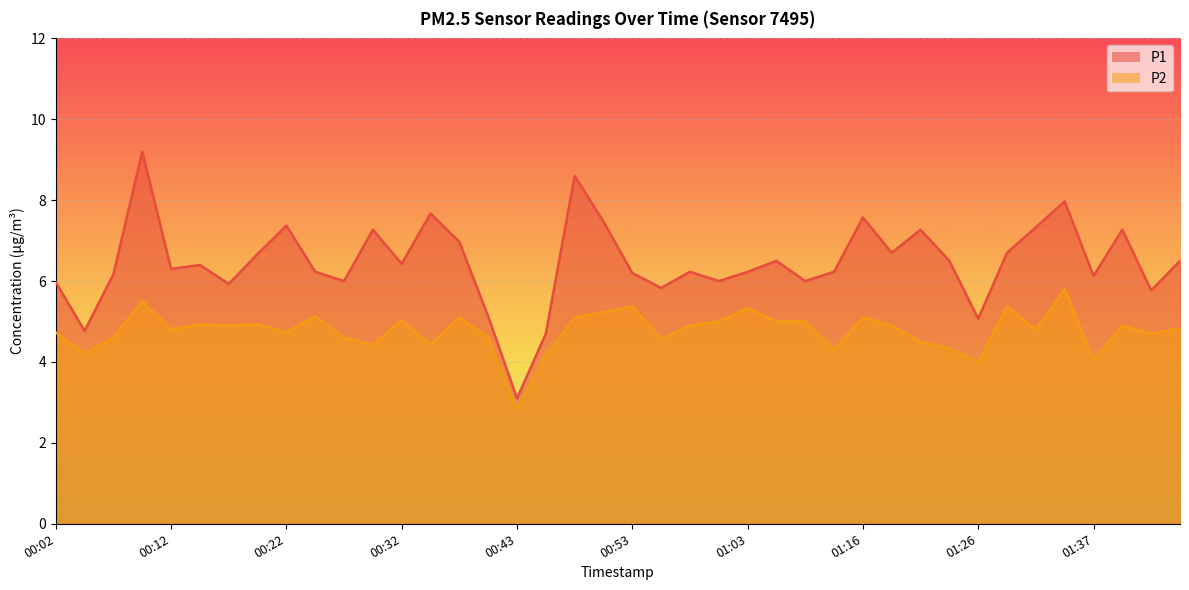

Reading left to right, transcribe all the data shown in this chart.

P1: 00:02=6.0	00:04=4.8	00:07=6.2	00:09=9.2	00:12=6.3	00:14=6.4	00:17=5.9	00:20=6.7	00:22=7.4	00:25=6.2	00:28=6.0	00:30=7.3	00:32=6.4	00:35=7.7	00:38=7.0	00:40=5.1	00:43=3.1	00:45=4.7	00:48=8.6	00:50=7.5	00:53=6.2	00:56=5.8	00:58=6.2	01:01=6.0	01:03=6.2	01:08=6.5	01:11=6.0	01:13=6.2	01:16=7.6	01:18=6.7	01:21=7.3	01:24=6.5	01:26=5.1	01:29=6.7	01:32=7.3	01:34=8.0	01:37=6.1	01:39=7.3	01:42=5.8	01:44=6.5
P2: 00:02=4.7	00:04=4.2	00:07=4.6	00:09=5.5	00:12=4.8	00:14=4.9	00:17=4.9	00:20=4.9	00:22=4.7	00:25=5.1	00:28=4.6	00:30=4.4	00:32=5.0	00:35=4.4	00:38=5.1	00:40=4.6	00:43=2.8	00:45=4.2	00:48=5.1	00:50=5.2	00:53=5.4	00:56=4.6	00:58=4.9	01:01=5.0	01:03=5.3	01:08=5.0	01:11=5.0	01:13=4.3	01:16=5.1	01:18=4.9	01:21=4.5	01:24=4.3	01:26=4.0	01:29=5.4	01:32=4.8	01:34=5.8	01:37=4.0	01:39=4.9	01:42=4.7	01:44=4.8